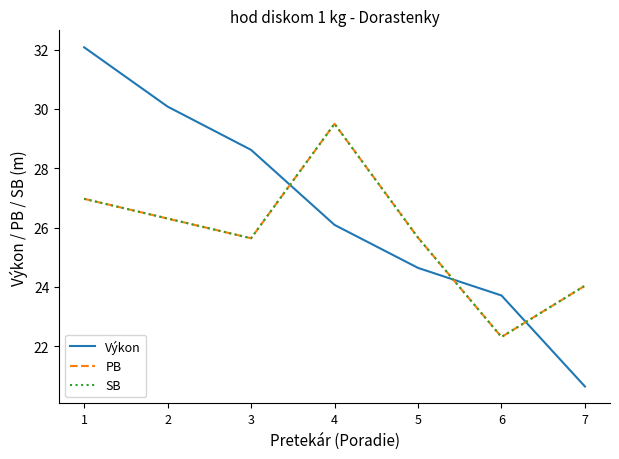

Count the number of values greater than 26.

4